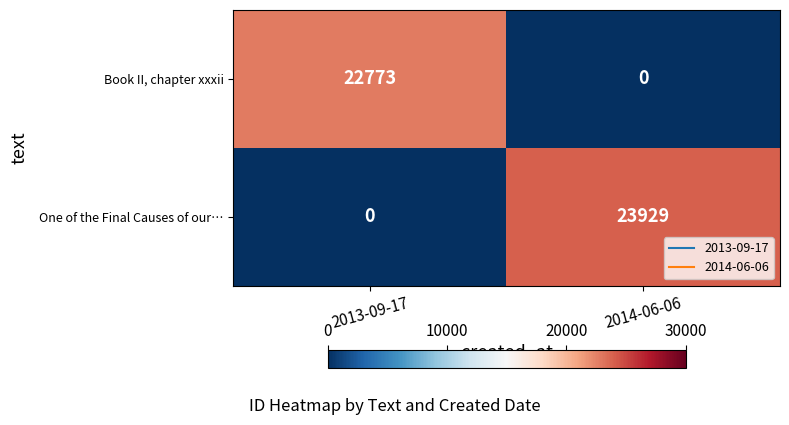

Between 2013-09-17 and 2014-06-06, which series saw the biggest shift?

One of the Final Causes of our…